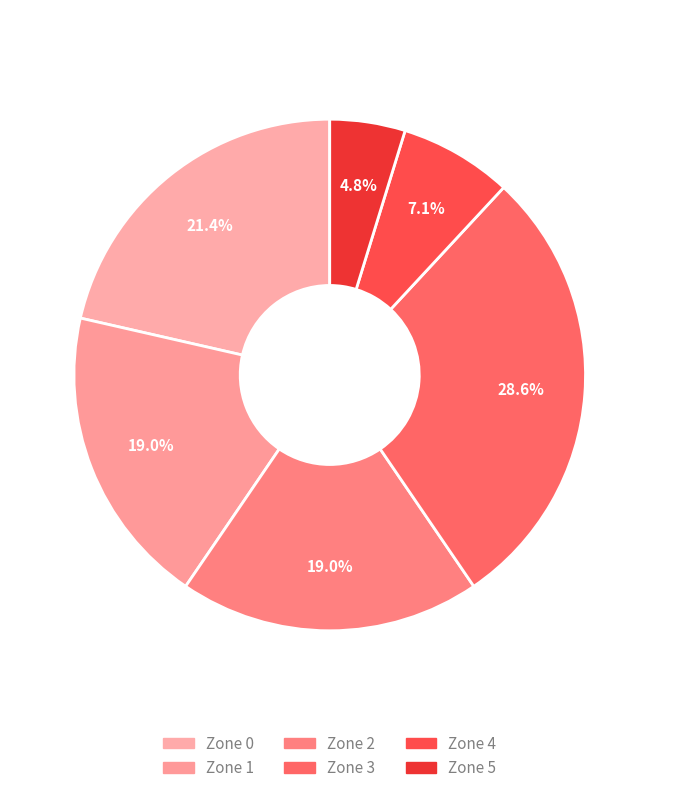

Is there any slice that represents more than half of the pie?

No